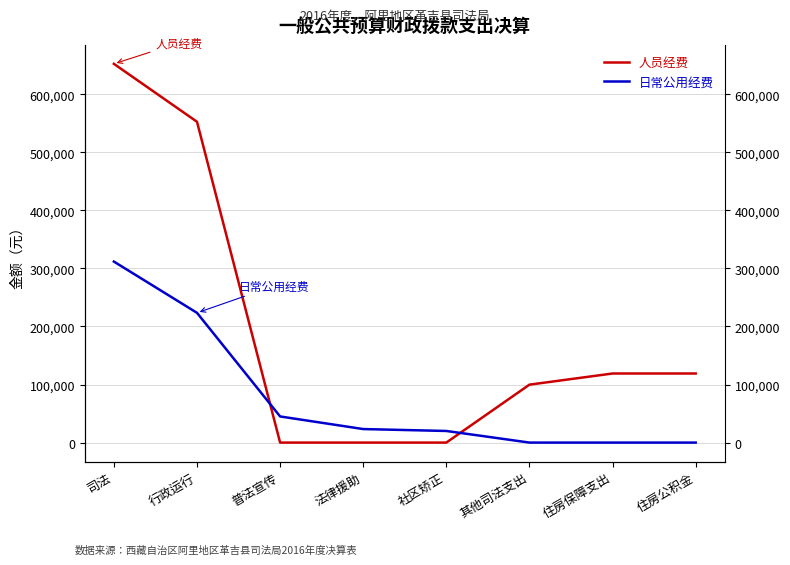

List the series in order of their peak value, lowest first.

日常公用经费, 人员经费